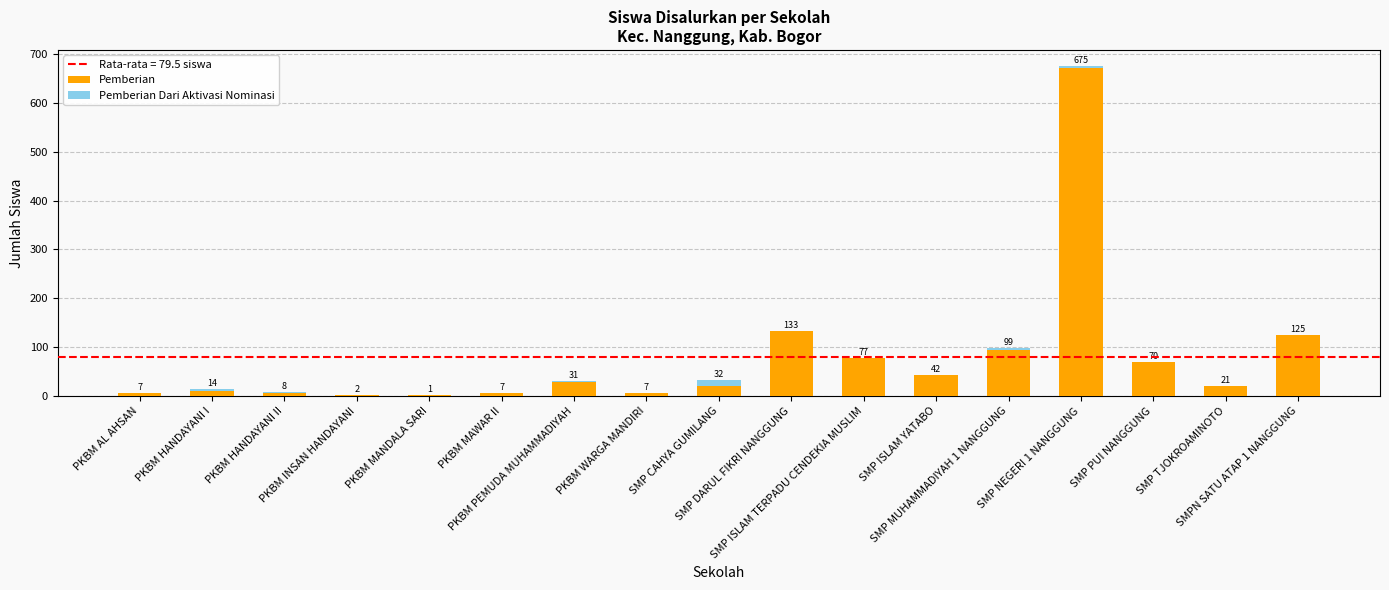

Are the bars grouped side by side (vs. stacked)?

No